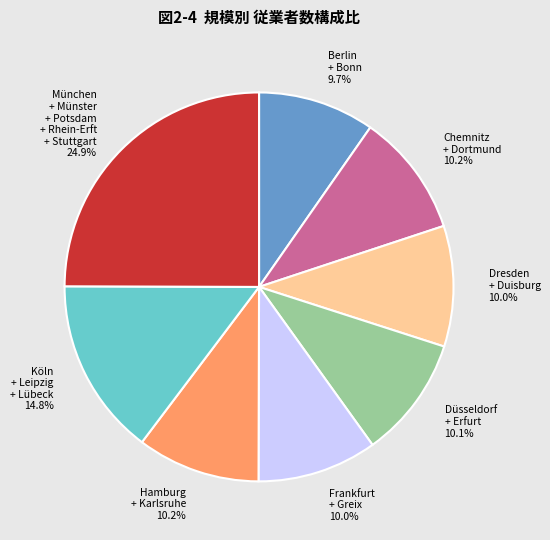

Combined, what portion of the pie is Chemnitz + Dortmund 10.2% and Frankfurt + Greix 10.0%?

20.2%